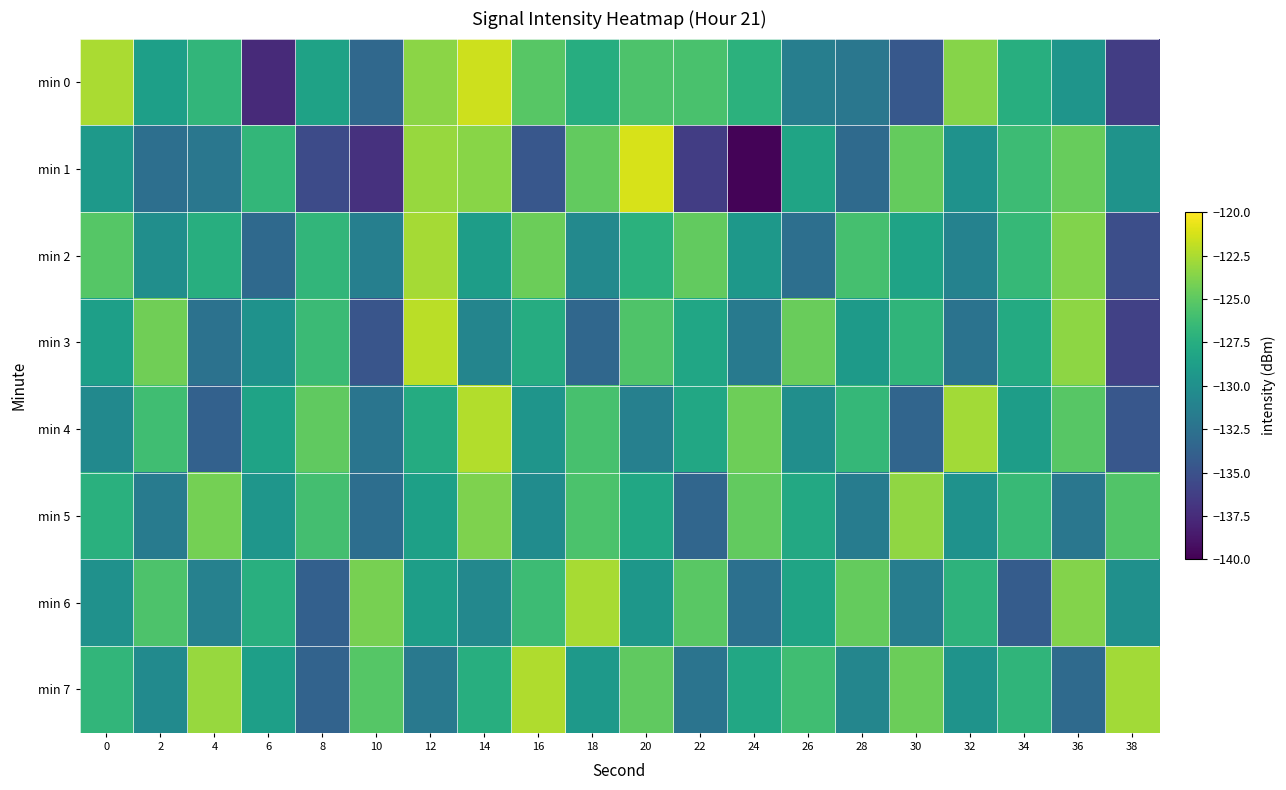

Reading right to left, transcribe all the data shown in this chart.

min 0: 38=-136.4	36=-129.5	34=-127.5	32=-123.6	30=-134.5	28=-132.0	26=-131.4	24=-127.2	22=-125.8	20=-125.6	18=-127.5	16=-125.2	14=-121.5	12=-123.5	10=-133.2	8=-128.5	6=-137.6	4=-126.9	2=-128.7	0=-122.5
min 1: 38=-129.8	36=-124.6	34=-126.3	32=-129.8	30=-124.7	28=-133.1	26=-128.3	24=-139.8	22=-136.4	20=-121.2	18=-124.8	16=-134.6	14=-123.6	12=-123.1	10=-137.2	8=-135.5	6=-126.8	4=-132.0	2=-132.7	0=-129.2
min 2: 38=-135.2	36=-123.8	34=-126.6	32=-131.1	30=-128.4	28=-125.9	26=-132.7	24=-129.3	22=-124.8	20=-127.2	18=-130.6	16=-124.5	14=-128.9	12=-122.7	10=-131.4	8=-126.8	6=-133.2	4=-127.5	2=-130.1	0=-125.3
min 3: 38=-136.1	36=-123.4	34=-127.8	32=-132.4	30=-126.9	28=-129.1	26=-124.6	24=-131.8	22=-128.2	20=-125.5	18=-133.3	16=-127.6	14=-130.9	12=-122.1	10=-134.7	8=-126.4	6=-129.8	4=-132.5	2=-124.3	0=-128.7
min 4: 38=-134.6	36=-125.2	34=-128.9	32=-122.8	30=-133.5	28=-126.7	26=-130.1	24=-124.4	22=-128.0	20=-131.3	18=-125.8	16=-129.6	14=-122.3	12=-127.7	10=-132.2	8=-124.9	6=-128.4	4=-133.8	2=-126.1	0=-130.5
min 5: 38=-125.4	36=-132.1	34=-126.5	32=-129.8	30=-123.3	28=-131.6	26=-127.9	24=-124.8	22=-133.4	20=-128.1	18=-125.7	16=-130.3	14=-123.9	12=-128.6	10=-132.8	8=-126.0	6=-129.5	4=-124.2	2=-131.7	0=-127.3
min 6: 38=-130.0	36=-123.7	34=-134.2	32=-127.1	30=-131.5	28=-124.7	26=-128.3	24=-132.6	22=-125.1	20=-129.4	18=-122.6	16=-126.3	14=-130.7	12=-128.8	10=-124.1	8=-133.9	6=-127.4	4=-131.2	2=-125.6	0=-129.9
min 7: 38=-122.8	36=-133.1	34=-126.9	32=-129.7	30=-124.5	28=-130.8	26=-126.1	24=-128.0	22=-132.3	20=-124.9	18=-129.2	16=-122.4	14=-127.5	12=-131.9	10=-125.3	8=-133.6	6=-128.7	4=-123.1	2=-130.4	0=-126.8